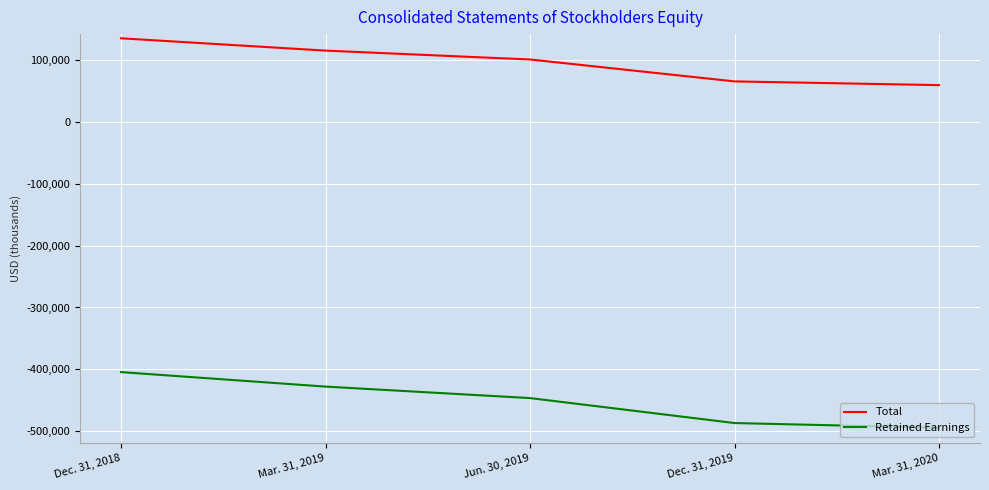

True or false: Total and Retained Earnings intersect in this chart.

False